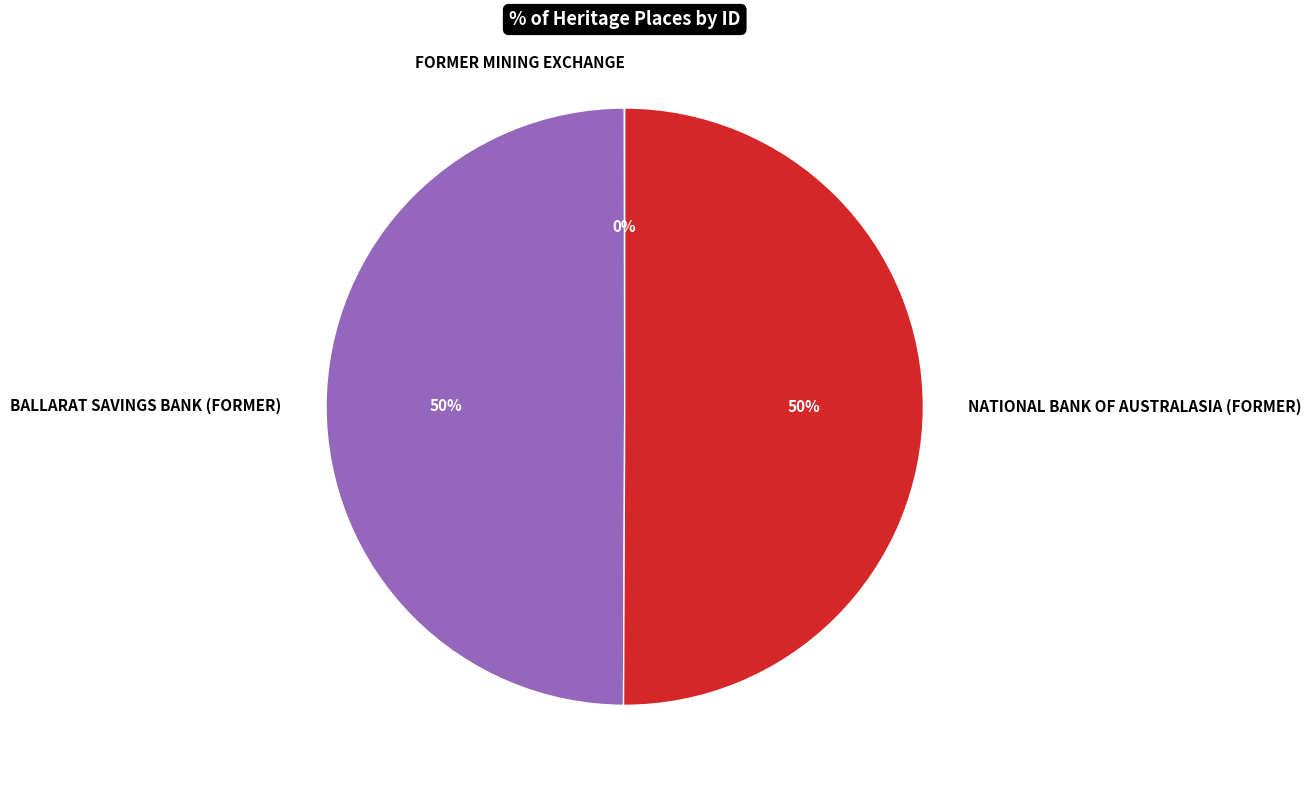

Approximately how many times larger is the value at BALLARAT SAVINGS BANK (FORMER) compared to NATIONAL BANK OF AUSTRALASIA (FORMER)?

1.0